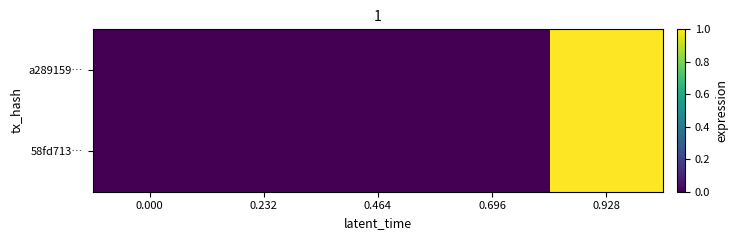

At 0.696, list the series in order from smallest to largest.

58fd713…, a289159…